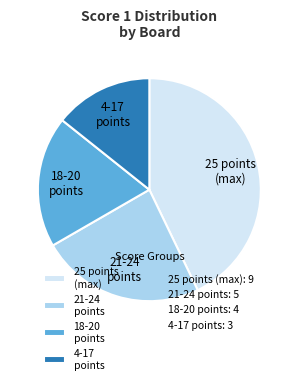

The 18-20 points slice represents 19% of the pie. True or false?

True